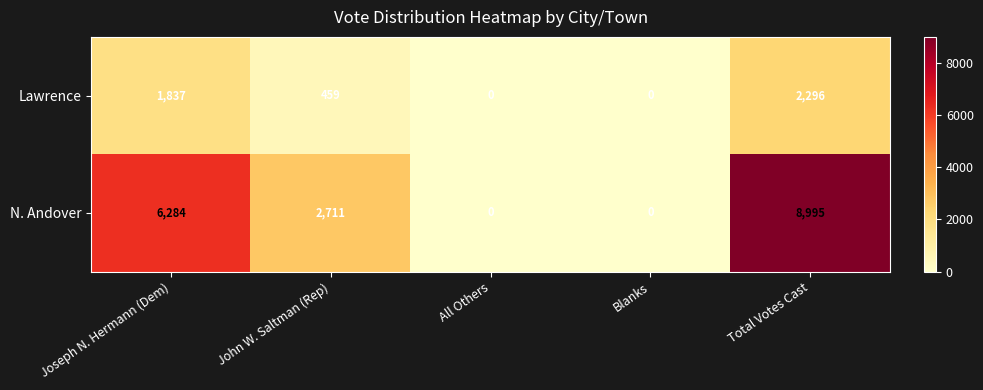

The Lawrence series shows 272 at John W. Saltman (Rep). True or false?

False